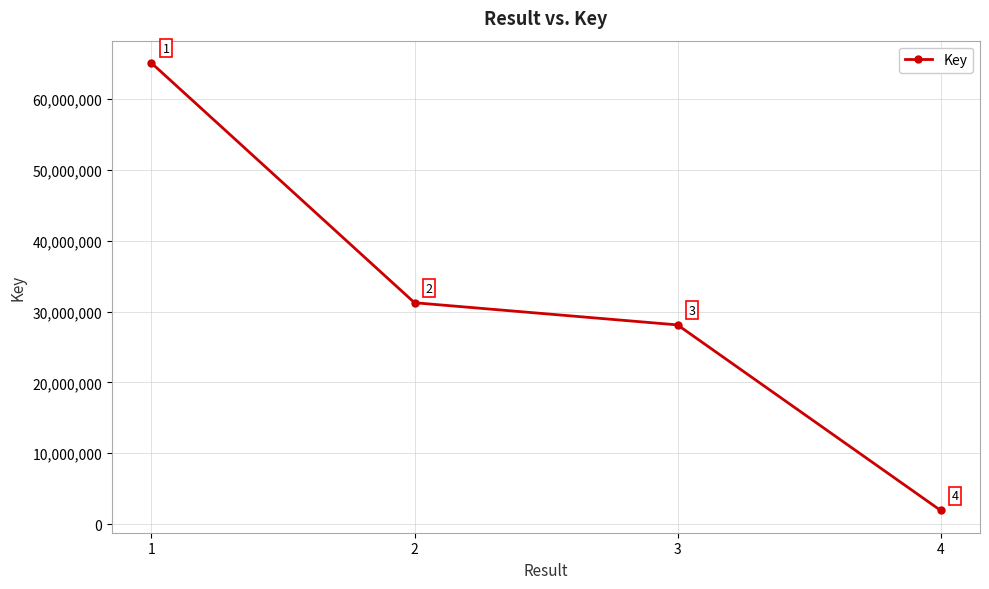

Is this an area chart (filled region under the line)?

No